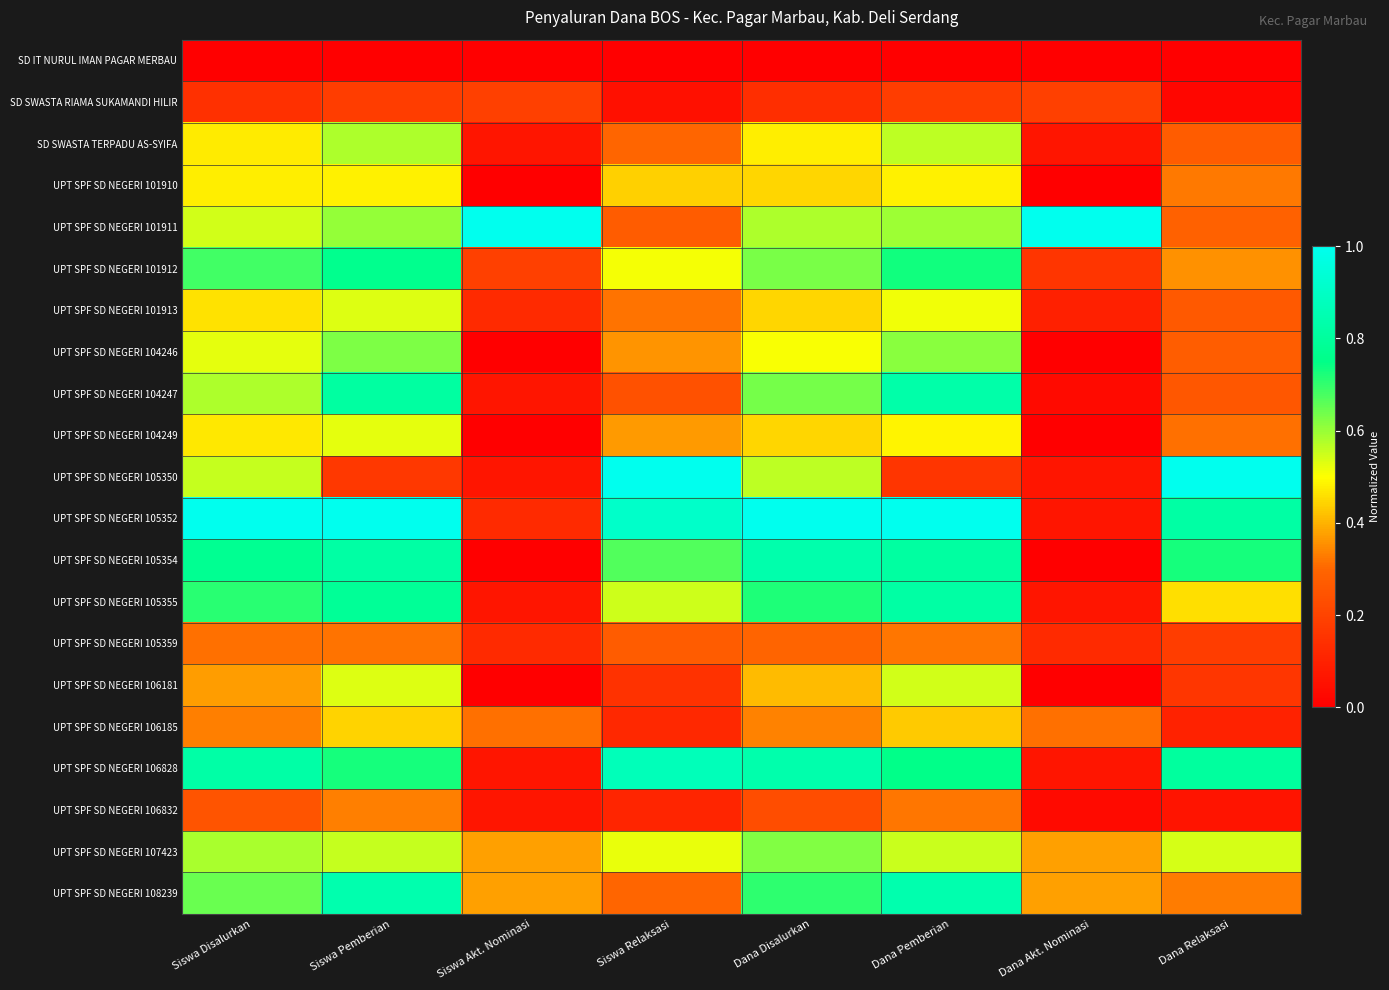

Reading right to left, transcribe all the data shown in this chart.

SD IT NURUL IMAN PAGAR MERBAU: Dana Relaksasi=0.0	Dana Akt. Nominasi=0.0	Dana Pemberian=0.0	Dana Disalurkan=0.0	Siswa Relaksasi=0.0	Siswa Akt. Nominasi=0.0	Siswa Pemberian=0.0	Siswa Disalurkan=0.0
SD SWASTA RIAMA SUKAMANDI HILIR: Dana Relaksasi=0.0	Dana Akt. Nominasi=0.2	Dana Pemberian=0.2	Dana Disalurkan=0.1	Siswa Relaksasi=0.1	Siswa Akt. Nominasi=0.2	Siswa Pemberian=0.2	Siswa Disalurkan=0.1
SD SWASTA TERPADU AS-SYIFA: Dana Relaksasi=0.3	Dana Akt. Nominasi=0.1	Dana Pemberian=0.6	Dana Disalurkan=0.5	Siswa Relaksasi=0.3	Siswa Akt. Nominasi=0.1	Siswa Pemberian=0.6	Siswa Disalurkan=0.5
UPT SPF SD NEGERI 101910: Dana Relaksasi=0.3	Dana Akt. Nominasi=0.0	Dana Pemberian=0.5	Dana Disalurkan=0.4	Siswa Relaksasi=0.4	Siswa Akt. Nominasi=0.0	Siswa Pemberian=0.5	Siswa Disalurkan=0.5
UPT SPF SD NEGERI 101911: Dana Relaksasi=0.3	Dana Akt. Nominasi=1.0	Dana Pemberian=0.6	Dana Disalurkan=0.6	Siswa Relaksasi=0.3	Siswa Akt. Nominasi=1.0	Siswa Pemberian=0.6	Siswa Disalurkan=0.5
UPT SPF SD NEGERI 101912: Dana Relaksasi=0.4	Dana Akt. Nominasi=0.2	Dana Pemberian=0.7	Dana Disalurkan=0.6	Siswa Relaksasi=0.5	Siswa Akt. Nominasi=0.2	Siswa Pemberian=0.8	Siswa Disalurkan=0.7
UPT SPF SD NEGERI 101913: Dana Relaksasi=0.3	Dana Akt. Nominasi=0.1	Dana Pemberian=0.5	Dana Disalurkan=0.4	Siswa Relaksasi=0.3	Siswa Akt. Nominasi=0.1	Siswa Pemberian=0.5	Siswa Disalurkan=0.5
UPT SPF SD NEGERI 104246: Dana Relaksasi=0.3	Dana Akt. Nominasi=0.0	Dana Pemberian=0.6	Dana Disalurkan=0.5	Siswa Relaksasi=0.4	Siswa Akt. Nominasi=0.0	Siswa Pemberian=0.6	Siswa Disalurkan=0.5
UPT SPF SD NEGERI 104247: Dana Relaksasi=0.3	Dana Akt. Nominasi=0.0	Dana Pemberian=0.8	Dana Disalurkan=0.6	Siswa Relaksasi=0.2	Siswa Akt. Nominasi=0.1	Siswa Pemberian=0.8	Siswa Disalurkan=0.6
UPT SPF SD NEGERI 104249: Dana Relaksasi=0.3	Dana Akt. Nominasi=0.0	Dana Pemberian=0.5	Dana Disalurkan=0.4	Siswa Relaksasi=0.4	Siswa Akt. Nominasi=0.0	Siswa Pemberian=0.5	Siswa Disalurkan=0.5
UPT SPF SD NEGERI 105350: Dana Relaksasi=1.0	Dana Akt. Nominasi=0.1	Dana Pemberian=0.2	Dana Disalurkan=0.6	Siswa Relaksasi=1.0	Siswa Akt. Nominasi=0.1	Siswa Pemberian=0.2	Siswa Disalurkan=0.6
UPT SPF SD NEGERI 105352: Dana Relaksasi=0.8	Dana Akt. Nominasi=0.1	Dana Pemberian=1.0	Dana Disalurkan=1.0	Siswa Relaksasi=0.9	Siswa Akt. Nominasi=0.1	Siswa Pemberian=1.0	Siswa Disalurkan=1.0
UPT SPF SD NEGERI 105354: Dana Relaksasi=0.7	Dana Akt. Nominasi=0.0	Dana Pemberian=0.8	Dana Disalurkan=0.8	Siswa Relaksasi=0.7	Siswa Akt. Nominasi=0.0	Siswa Pemberian=0.8	Siswa Disalurkan=0.8
UPT SPF SD NEGERI 105355: Dana Relaksasi=0.5	Dana Akt. Nominasi=0.1	Dana Pemberian=0.8	Dana Disalurkan=0.7	Siswa Relaksasi=0.6	Siswa Akt. Nominasi=0.1	Siswa Pemberian=0.8	Siswa Disalurkan=0.7
UPT SPF SD NEGERI 105359: Dana Relaksasi=0.2	Dana Akt. Nominasi=0.1	Dana Pemberian=0.3	Dana Disalurkan=0.3	Siswa Relaksasi=0.3	Siswa Akt. Nominasi=0.1	Siswa Pemberian=0.3	Siswa Disalurkan=0.3
UPT SPF SD NEGERI 106181: Dana Relaksasi=0.2	Dana Akt. Nominasi=0.0	Dana Pemberian=0.5	Dana Disalurkan=0.4	Siswa Relaksasi=0.1	Siswa Akt. Nominasi=0.0	Siswa Pemberian=0.5	Siswa Disalurkan=0.4
UPT SPF SD NEGERI 106185: Dana Relaksasi=0.1	Dana Akt. Nominasi=0.3	Dana Pemberian=0.4	Dana Disalurkan=0.3	Siswa Relaksasi=0.1	Siswa Akt. Nominasi=0.3	Siswa Pemberian=0.4	Siswa Disalurkan=0.3
UPT SPF SD NEGERI 106828: Dana Relaksasi=0.8	Dana Akt. Nominasi=0.1	Dana Pemberian=0.8	Dana Disalurkan=0.8	Siswa Relaksasi=0.9	Siswa Akt. Nominasi=0.1	Siswa Pemberian=0.7	Siswa Disalurkan=0.8
UPT SPF SD NEGERI 106832: Dana Relaksasi=0.1	Dana Akt. Nominasi=0.0	Dana Pemberian=0.3	Dana Disalurkan=0.2	Siswa Relaksasi=0.1	Siswa Akt. Nominasi=0.1	Siswa Pemberian=0.3	Siswa Disalurkan=0.2
UPT SPF SD NEGERI 107423: Dana Relaksasi=0.5	Dana Akt. Nominasi=0.4	Dana Pemberian=0.6	Dana Disalurkan=0.6	Siswa Relaksasi=0.5	Siswa Akt. Nominasi=0.4	Siswa Pemberian=0.6	Siswa Disalurkan=0.6
UPT SPF SD NEGERI 108239: Dana Relaksasi=0.3	Dana Akt. Nominasi=0.4	Dana Pemberian=0.8	Dana Disalurkan=0.7	Siswa Relaksasi=0.3	Siswa Akt. Nominasi=0.4	Siswa Pemberian=0.8	Siswa Disalurkan=0.6